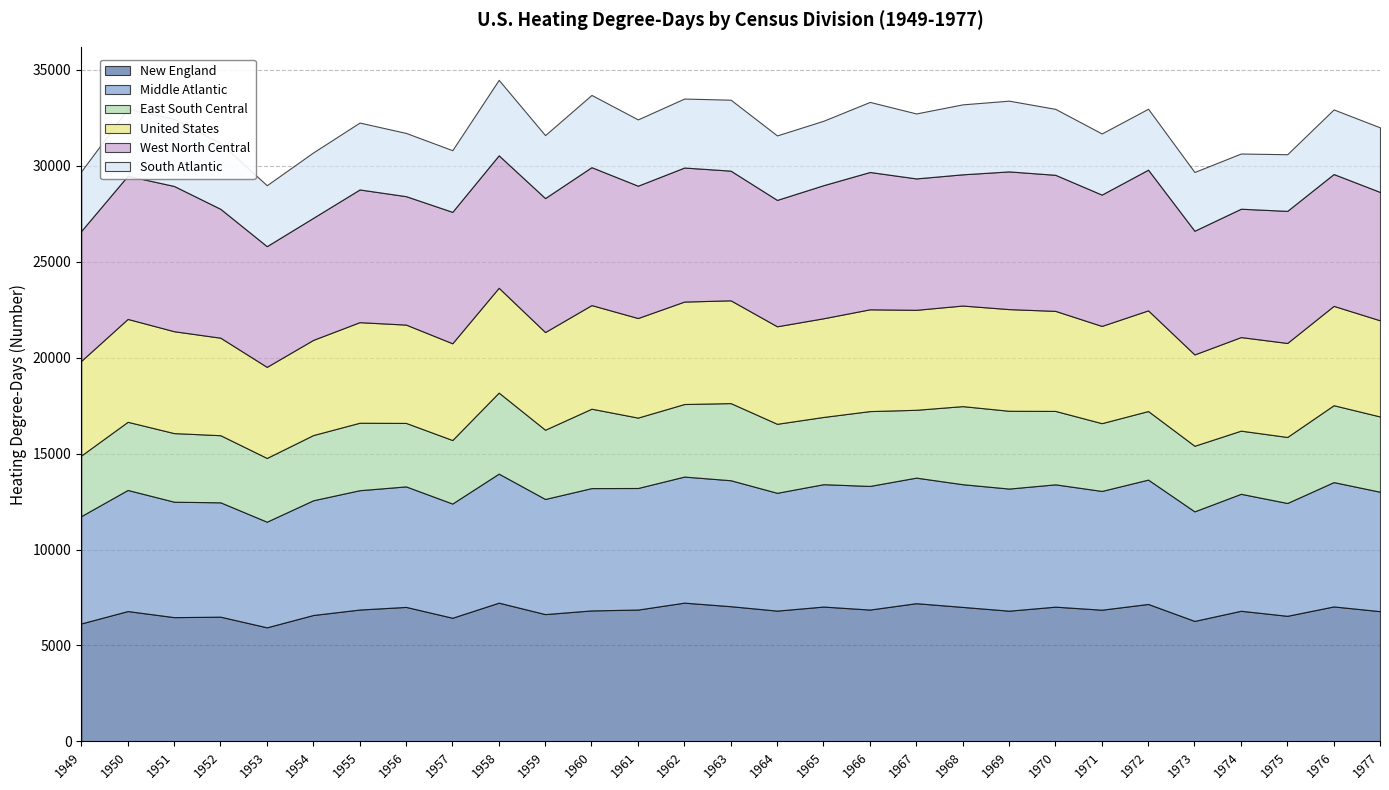

Which category has the lowest value in the East South Central series?

1949